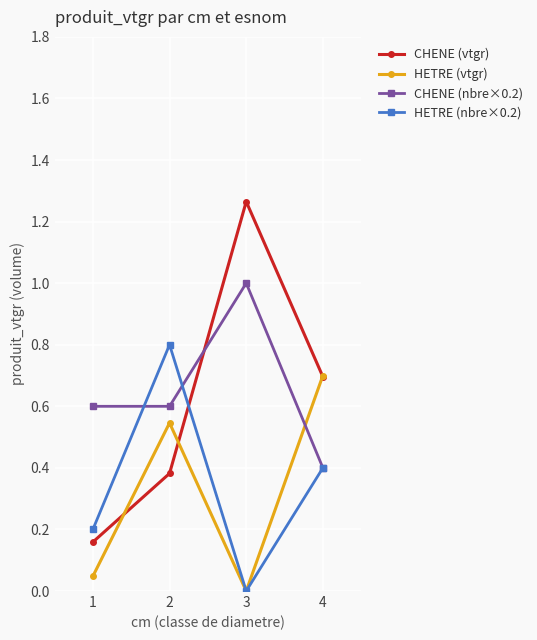

Between which two adjacent categories do HETRE (vtgr) and CHENE (nbre×0.2) first intersect?

3 and 4